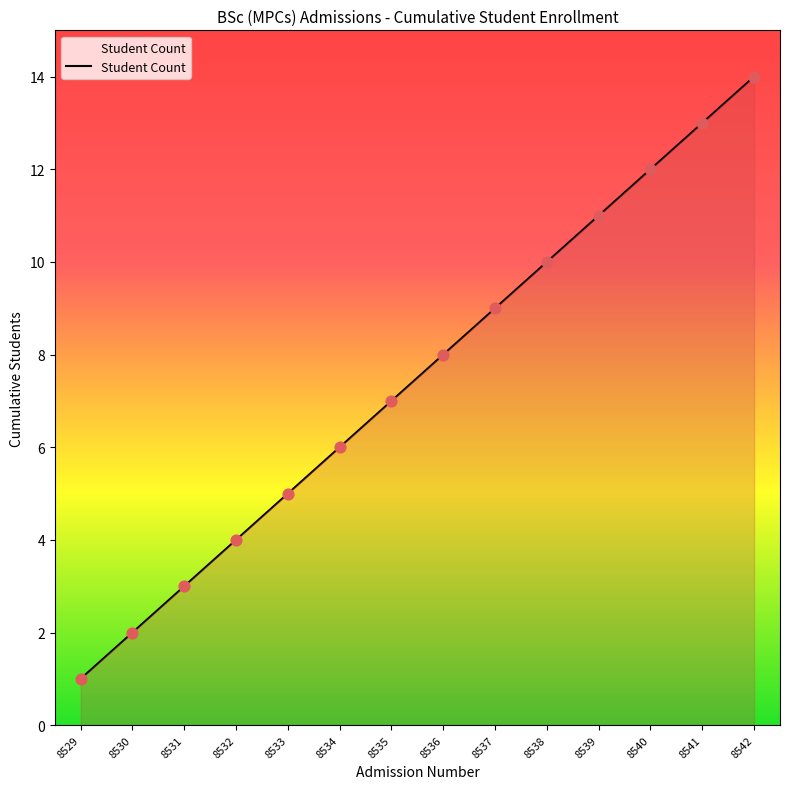

What is the ratio of the value at 8533 to the value at 8540?

0.4